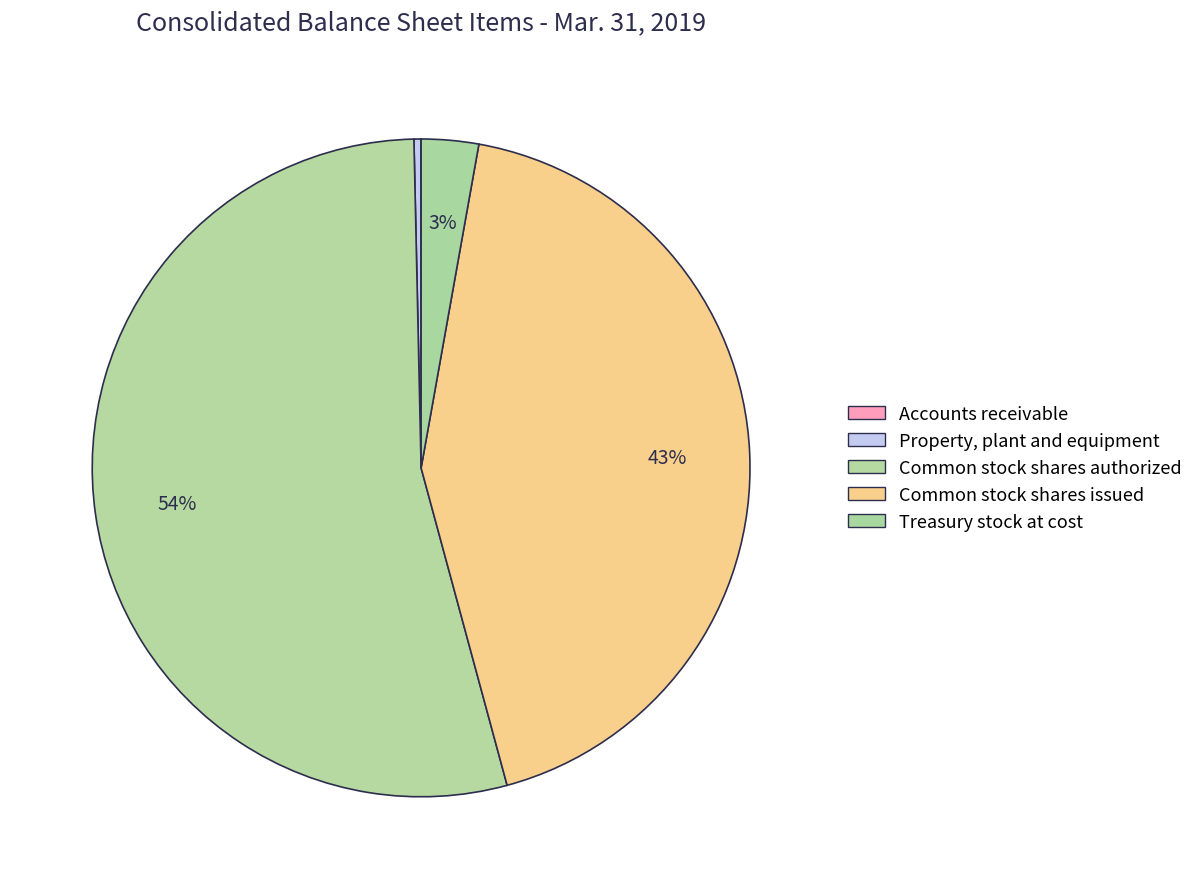

What is the change in value from Property, plant and equipment to Common stock shares issued?

+23748259